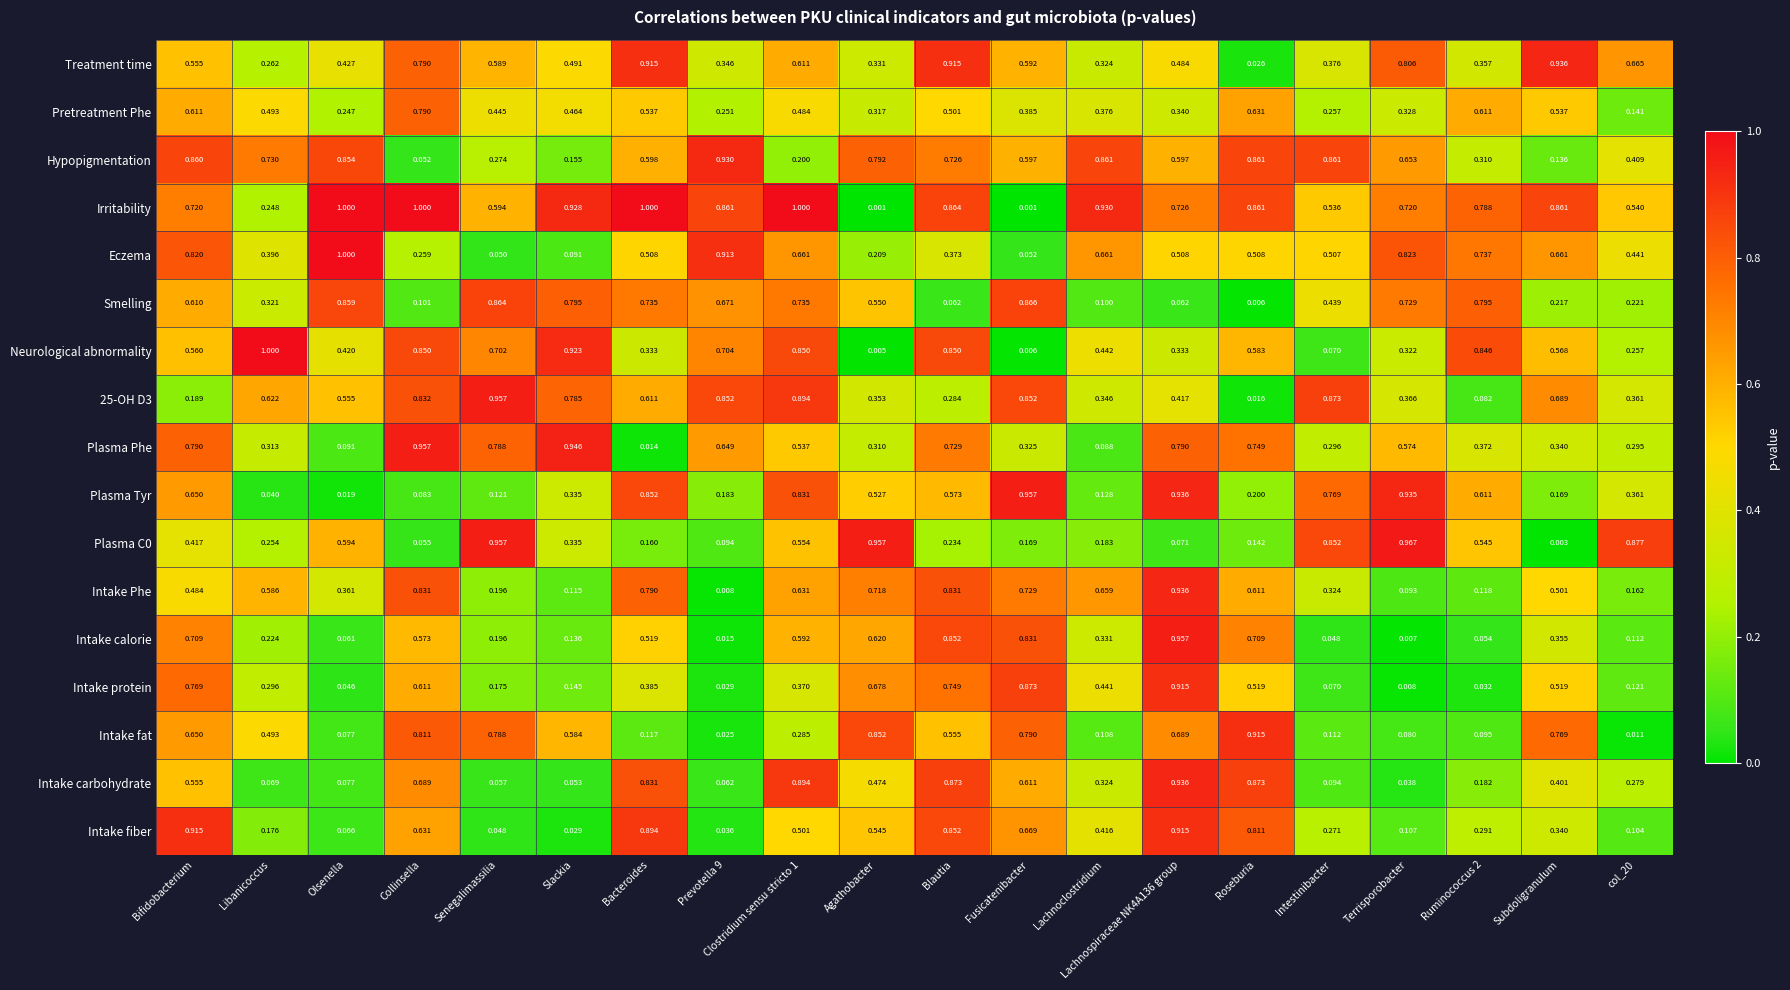

Between Prevotella 9 and Clostridium sensu stricto 1, which series saw the biggest shift?

Intake carbohydrate